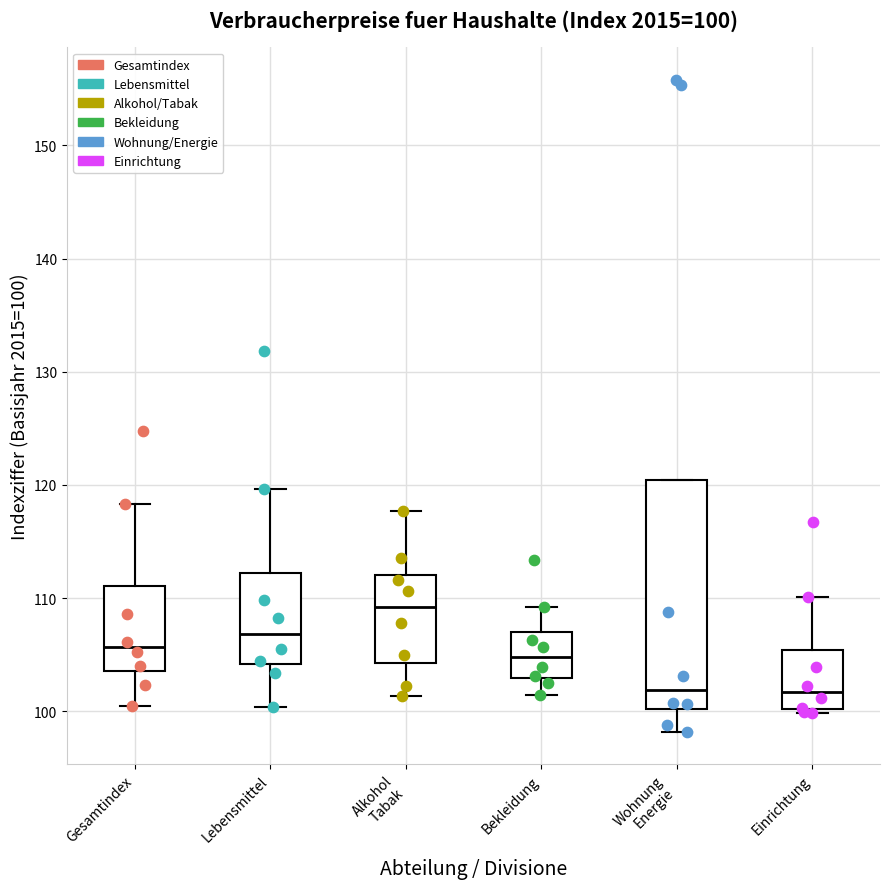

Which box's median line is the highest?

Alkohol Tabak